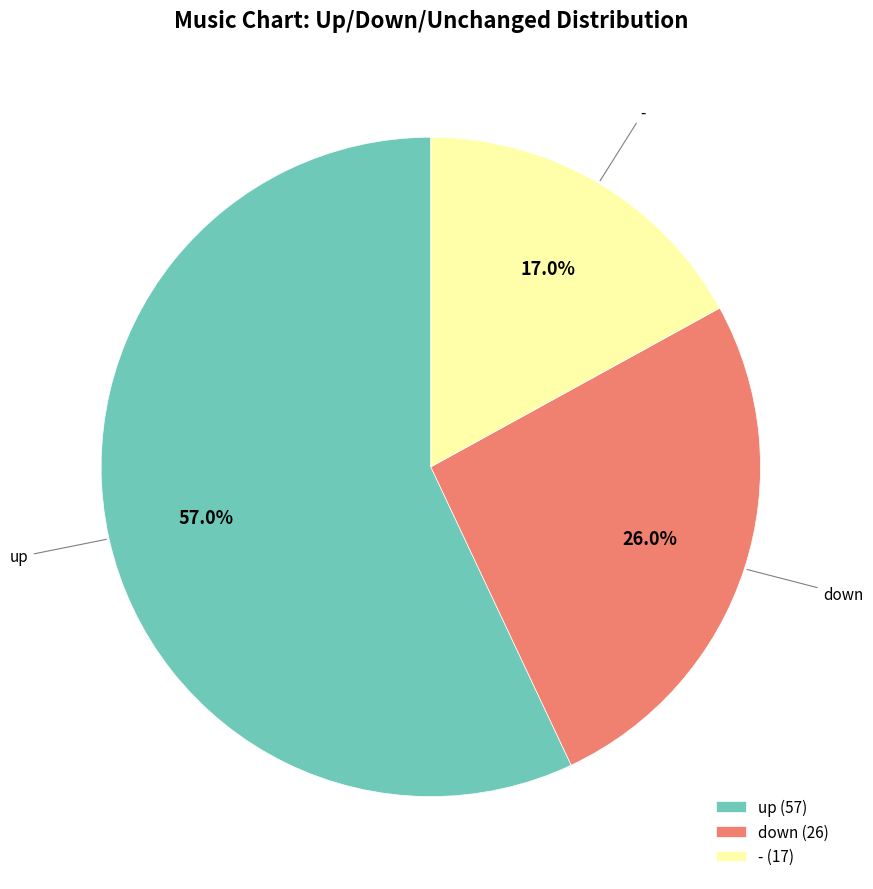

What percentage do - and down together represent?

43.0%